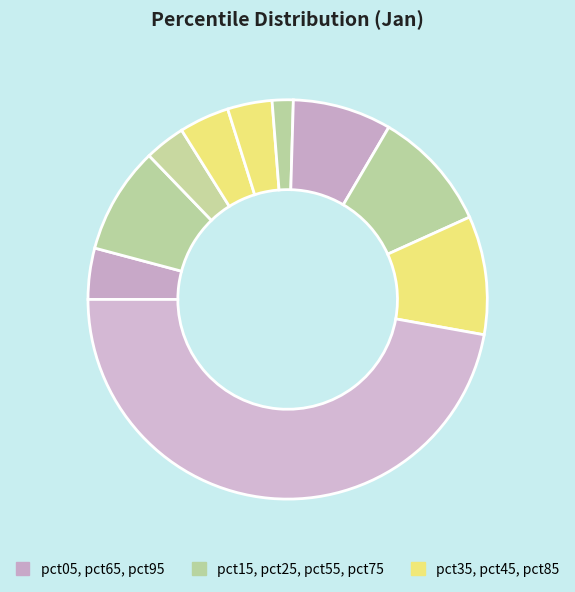

How many slices are in this pie chart?

10